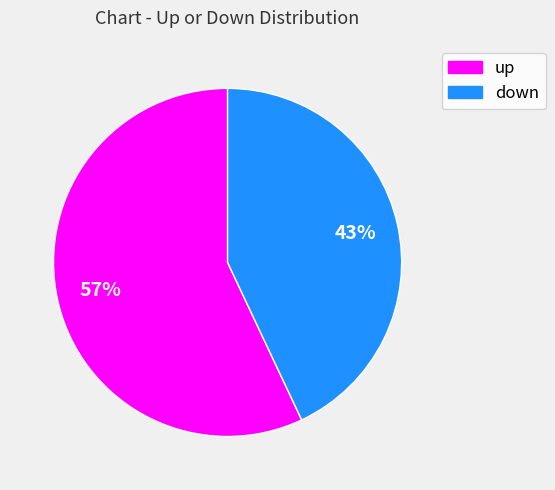

Is there any slice that represents more than half of the pie?

Yes